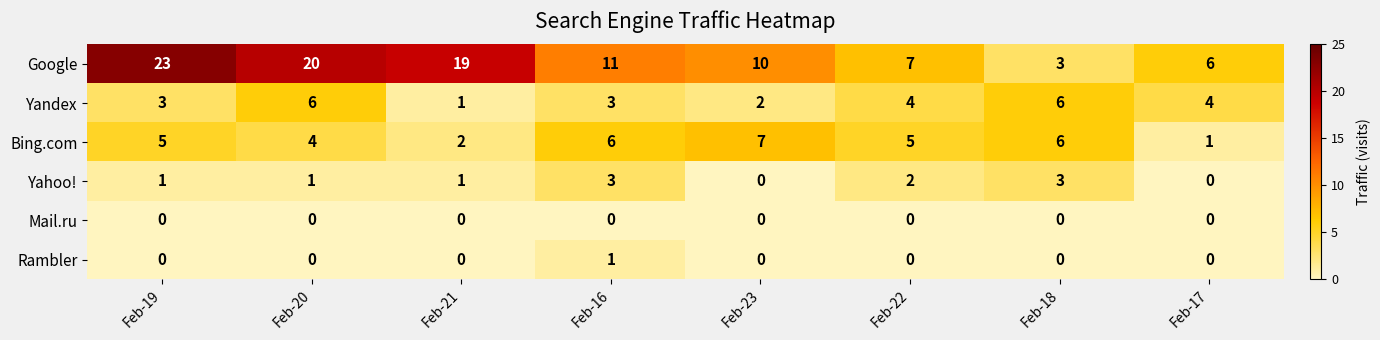

What is the greatest value displayed?

23